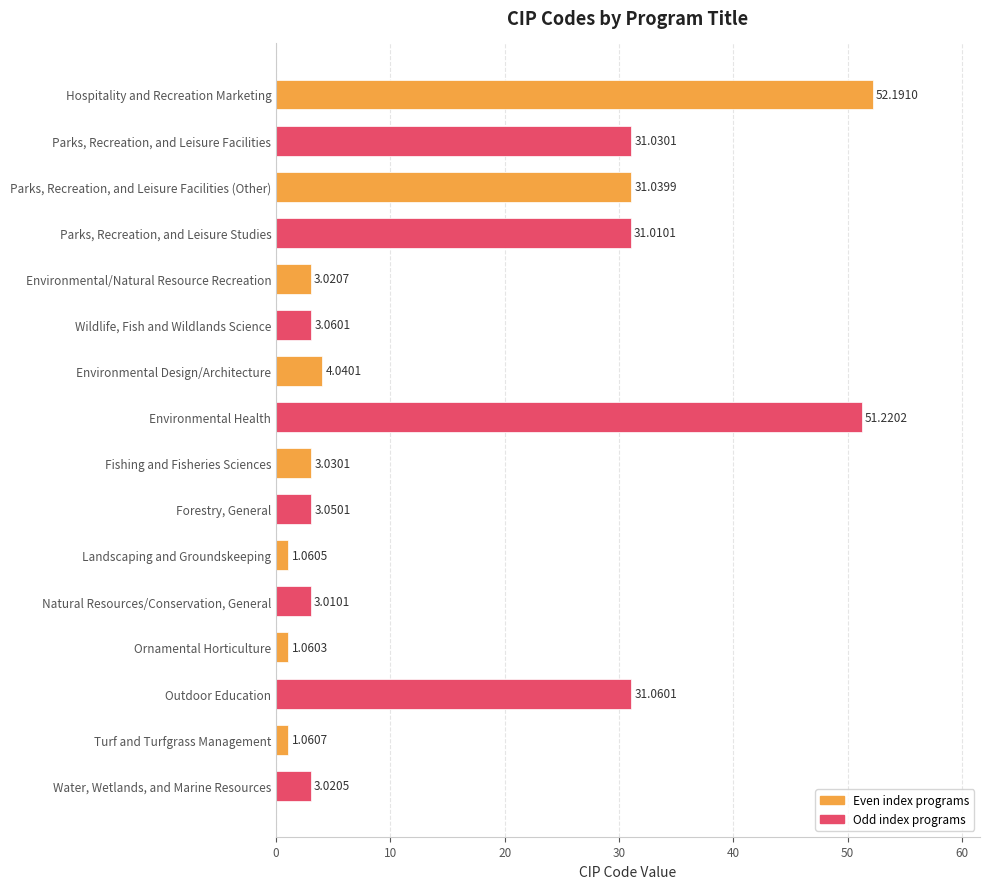

List the labels in order of value, largest first.

Hospitality and Recreation Marketing, Environmental Health, Outdoor Education, Parks, Recreation, and Leisure Facilities (Other), Parks, Recreation, and Leisure Facilities, Parks, Recreation, and Leisure Studies, Environmental Design/Architecture, Wildlife, Fish and Wildlands Science, Forestry, General, Fishing and Fisheries Sciences, Environmental/Natural Resource Recreation, Water, Wetlands, and Marine Resources, Natural Resources/Conservation, General, Turf and Turfgrass Management, Landscaping and Groundskeeping, Ornamental Horticulture